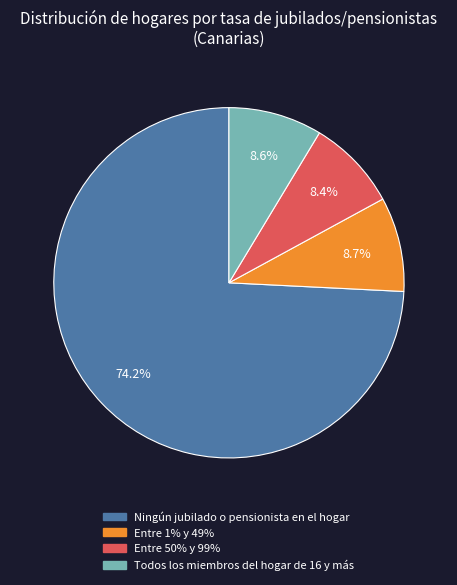

The Ningún jubilado o pensionista en el hogar slice represents 65% of the pie. True or false?

False